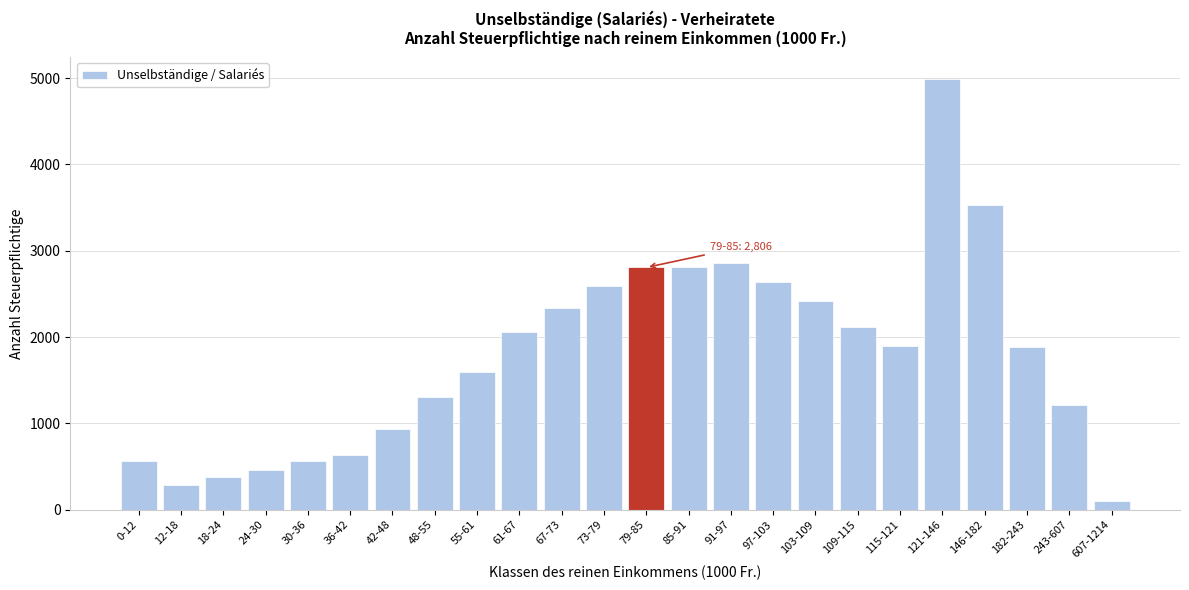

What is the label of the 20th bar from the left?

121-146